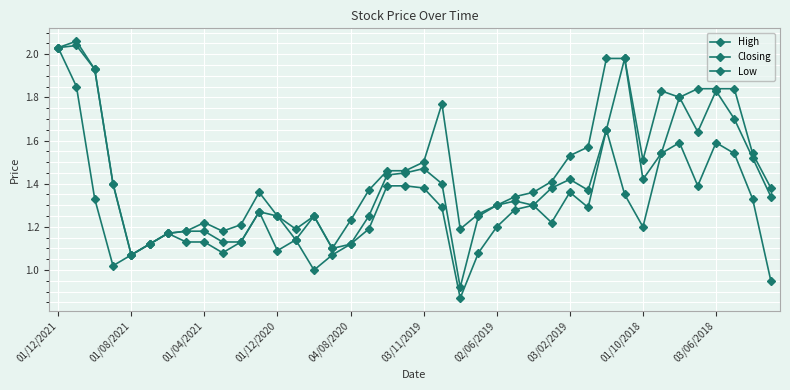

True or false: Closing and High cross at least once.

False